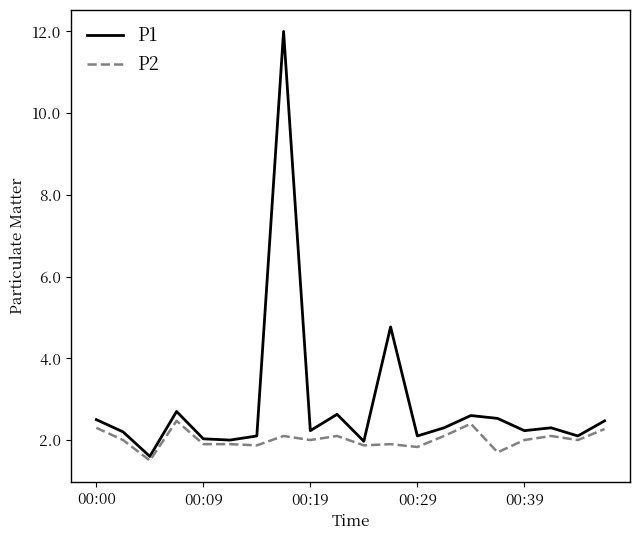

Which series has the largest range (max minus min)?

P1